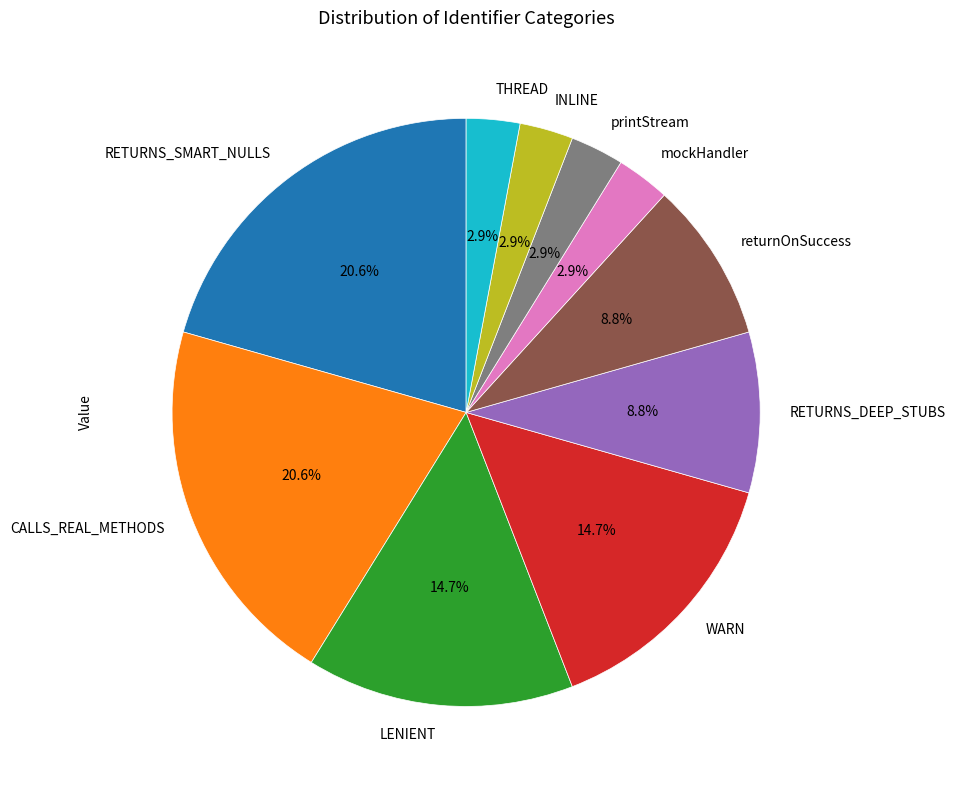

Do printStream and returnOnSuccess together represent more than half of the pie?

No